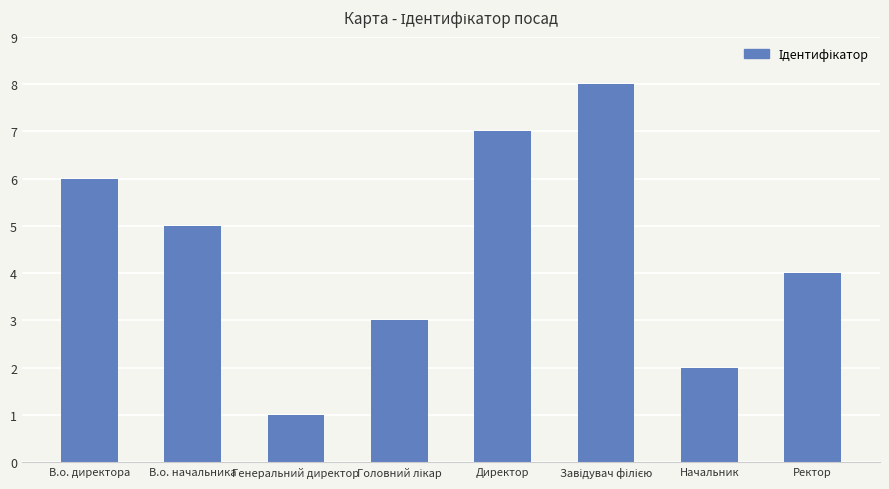

Reading left to right, list all the values displayed in this chart.

6	5	1	3	7	8	2	4